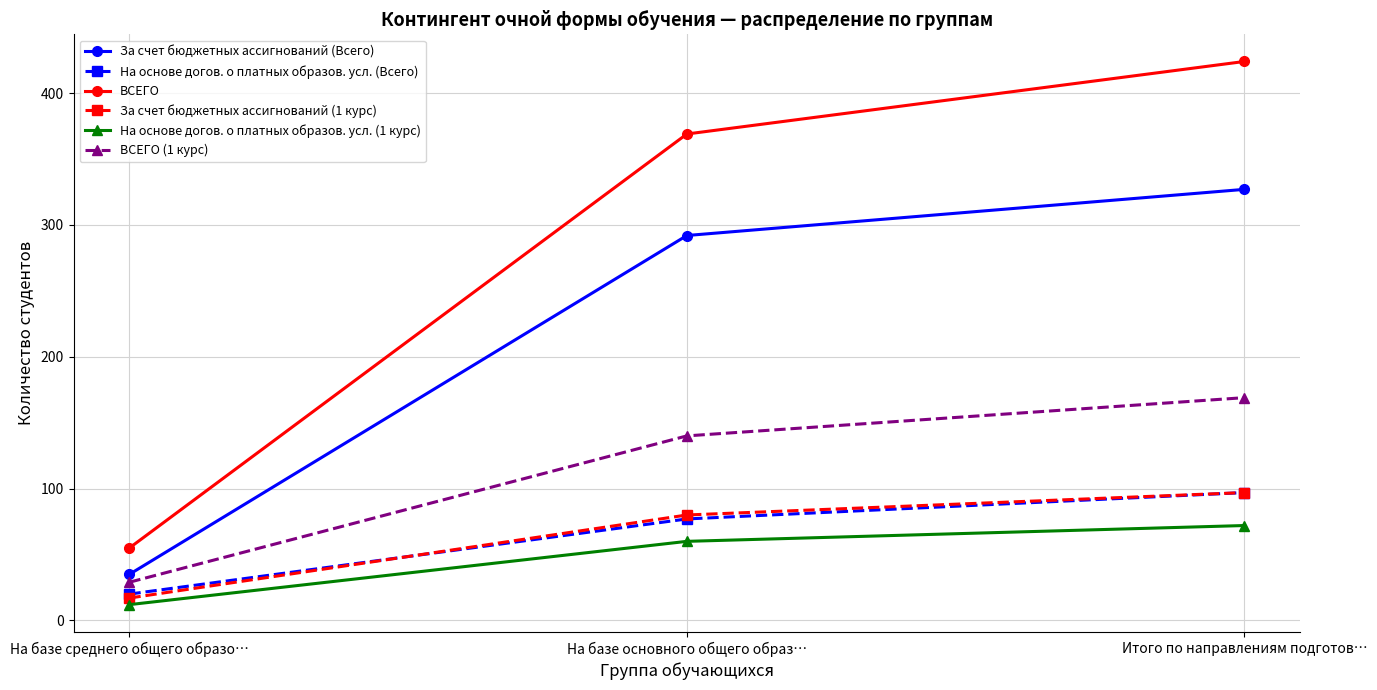

What is the value of the ВСЕГО point at the 1st from the left?

55